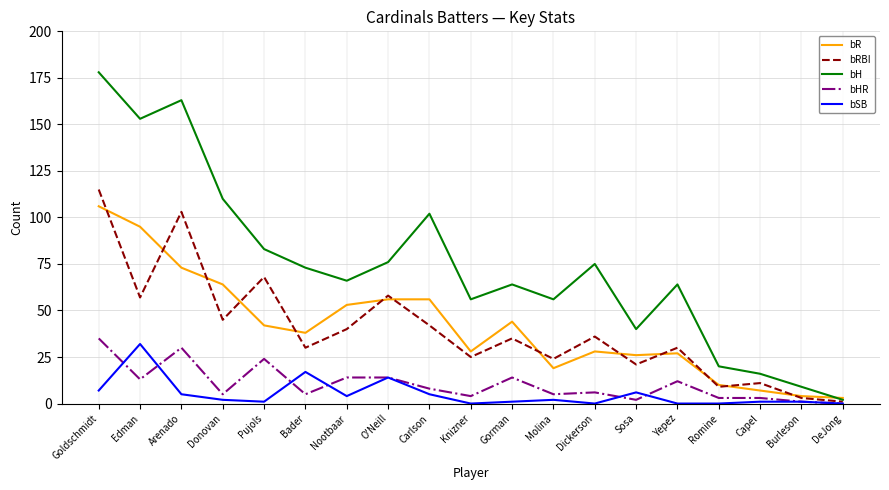

What position from the left is Knizner?

10